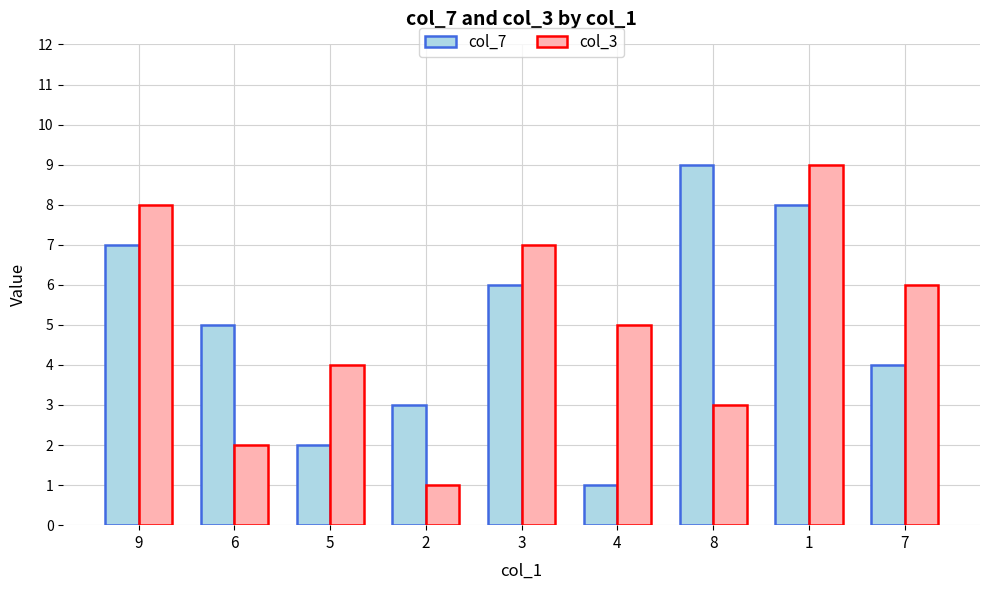

What is the sum of the col_7 values at 9 and 7?

11